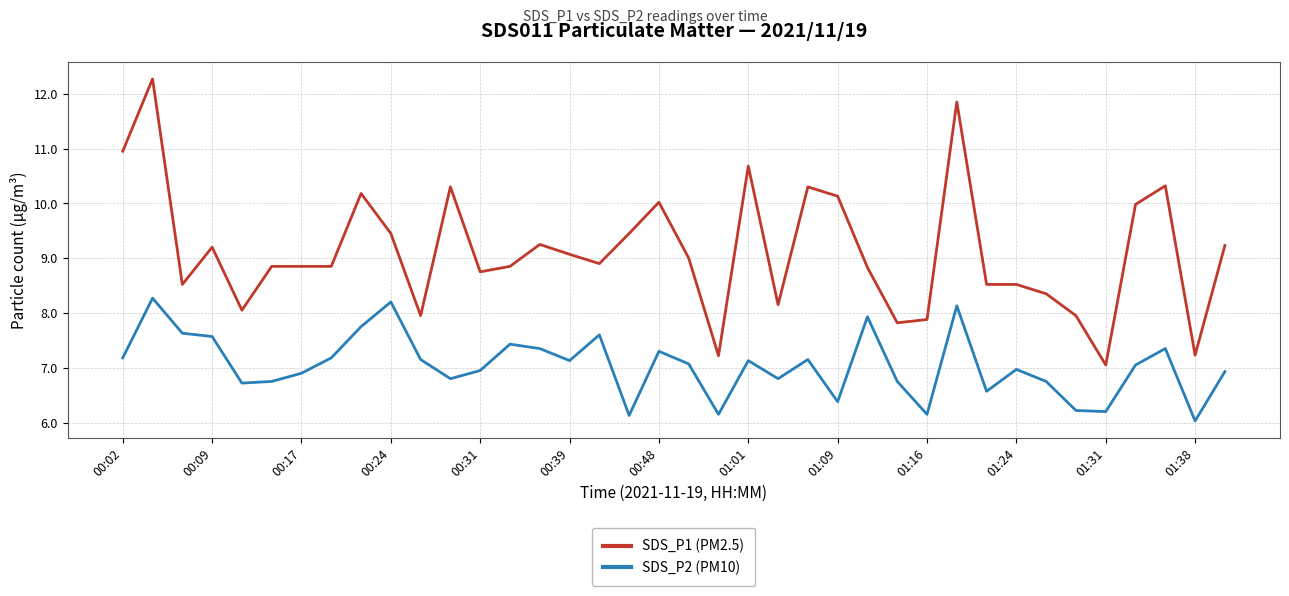

True or false: SDS_P2 (PM10) and SDS_P1 (PM2.5) intersect in this chart.

False